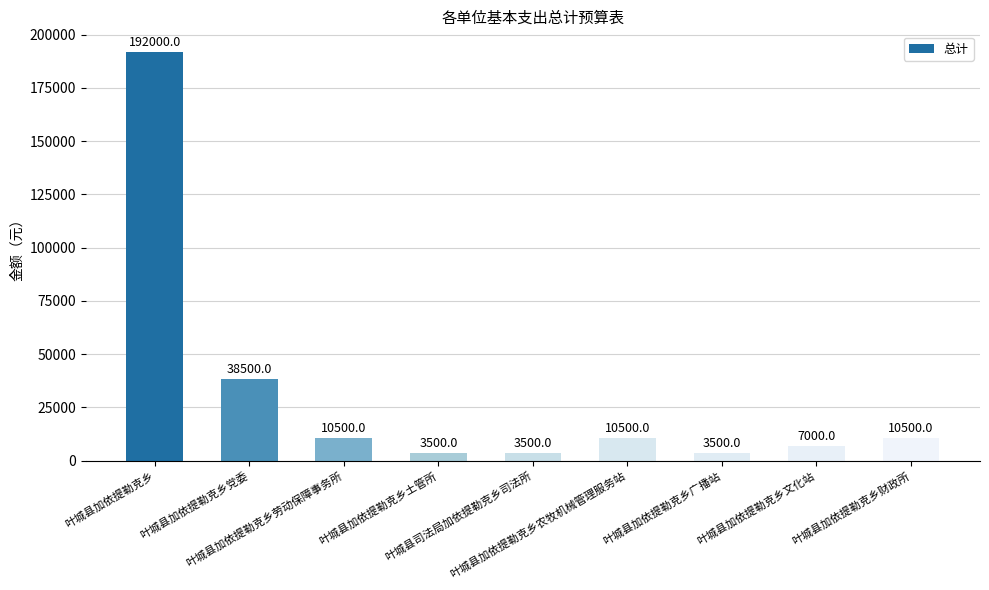

What is the label of the 3rd bar from the right?

叶城县加依提勒克乡广播站